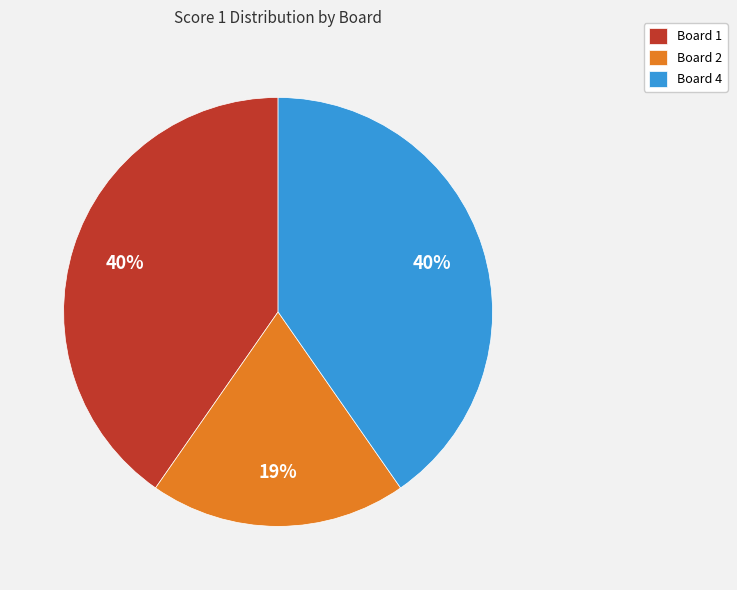

True or false: Board 2 accounts for 19% of the total.

True